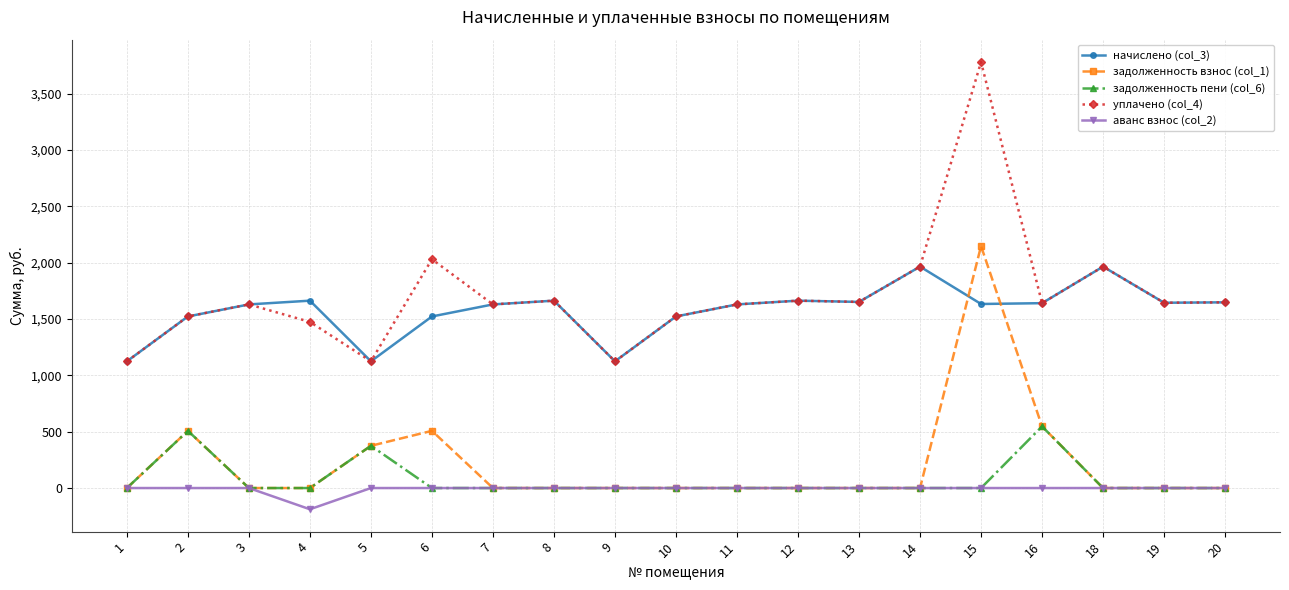

True or false: аванс взнос (col_2) and начислено (col_3) cross at least once.

False